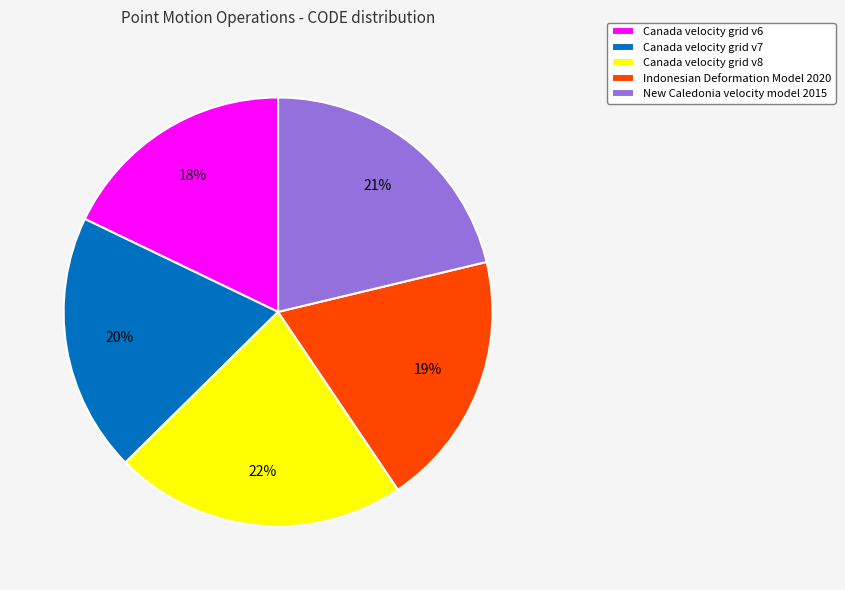

What is the smallest slice in the pie chart?

Canada velocity grid v6